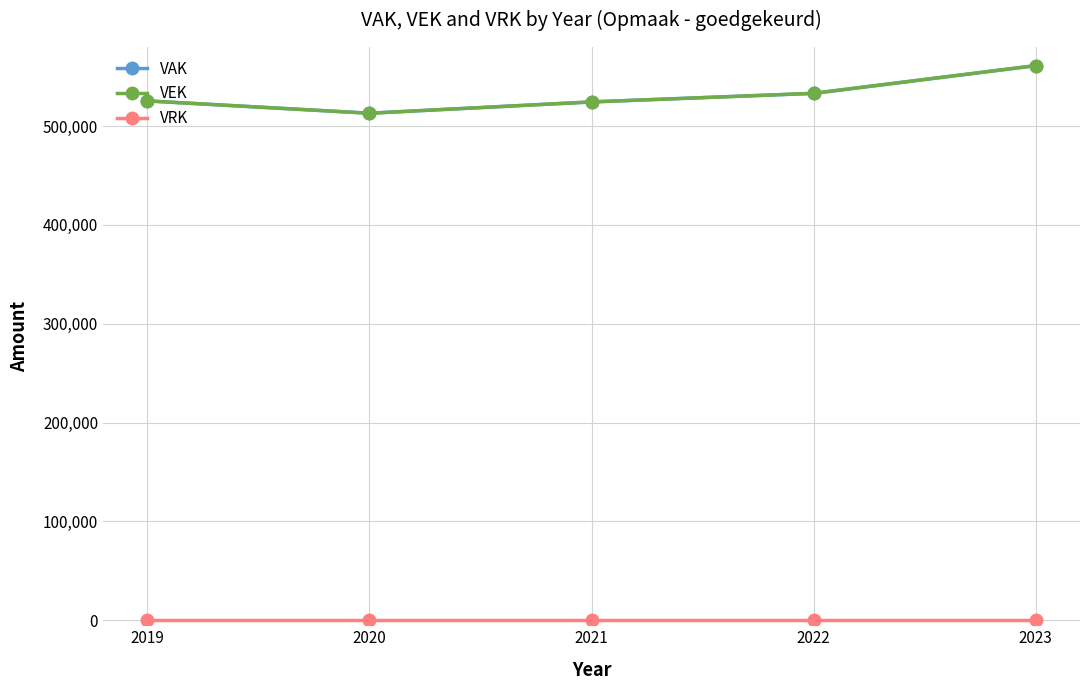

At which category is the sum across all series the highest?

2023